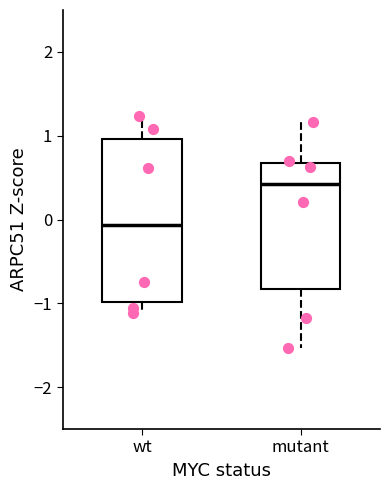

Reading left to right, read every box against the y-axis: the position of its median line, the range the box covers, and the ends of its whiskers. The values are not printed on the chart, so give them approximately, as read against the axis.

wt: median -0.1, box -1.0 to 1.0, whiskers -1.1 to 1.2
mutant: median 0.4, box -0.8 to 0.7, whiskers -1.5 to 1.2